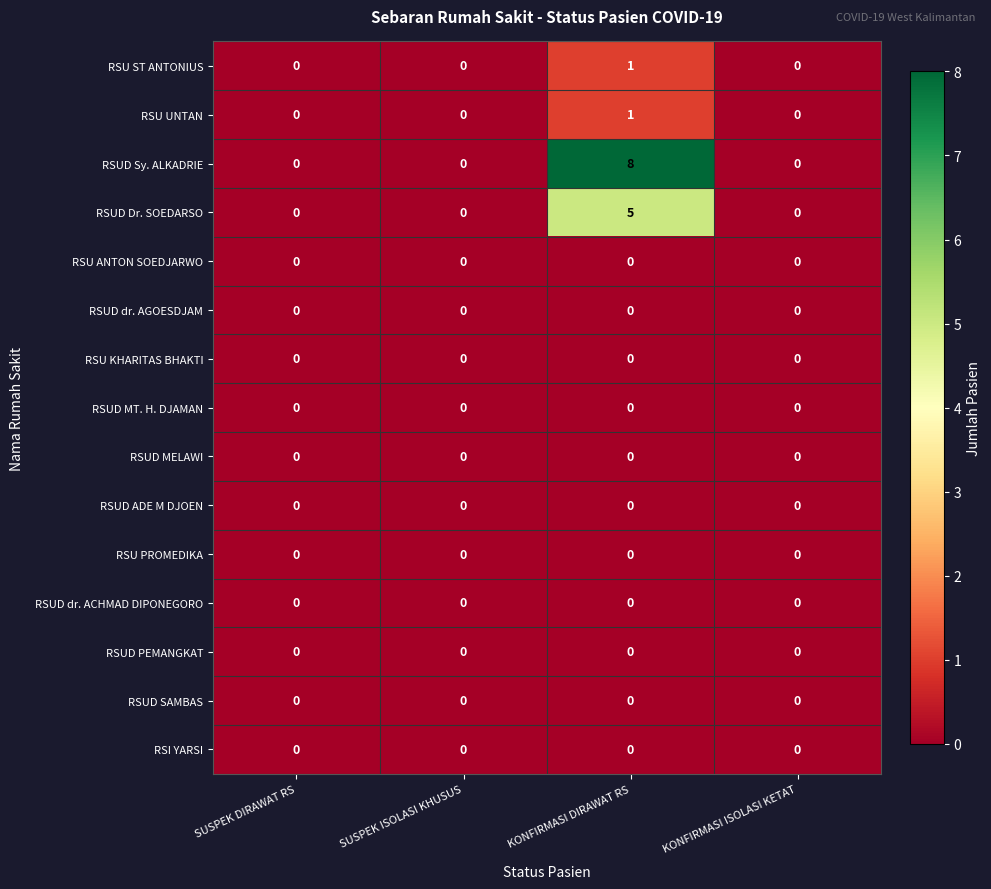

The RSUD PEMANGKAT series shows 0 at SUSPEK DIRAWAT RS. True or false?

True